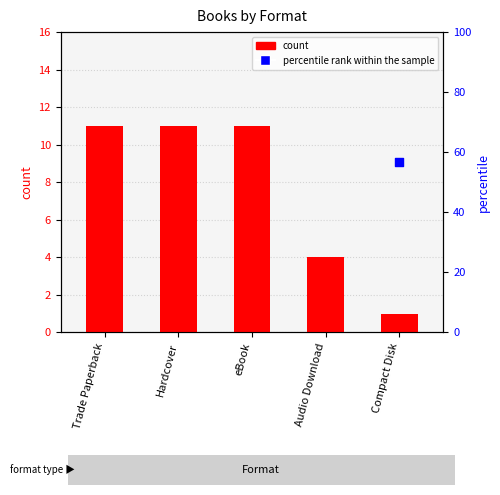

Which series has the largest total across all categories?

percentile rank within the sample